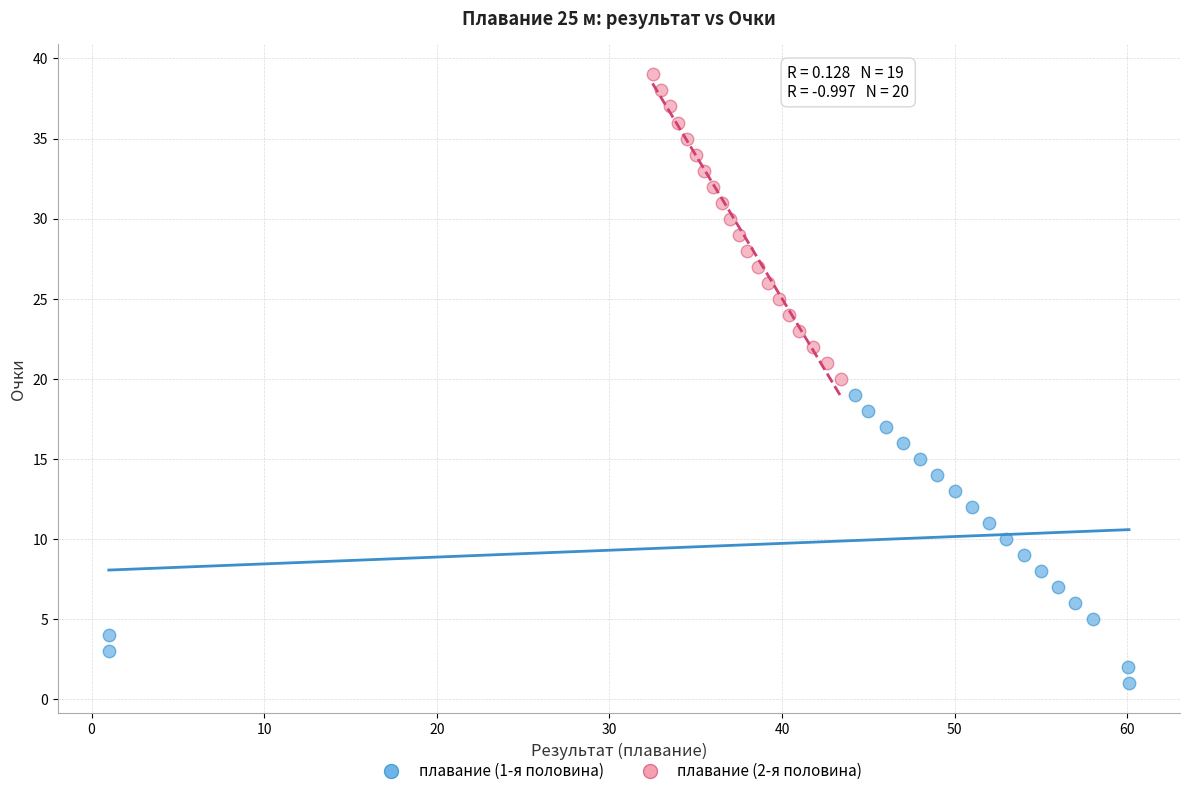

Which series reaches the minimum Y coordinate?

плавание (1-я половина)